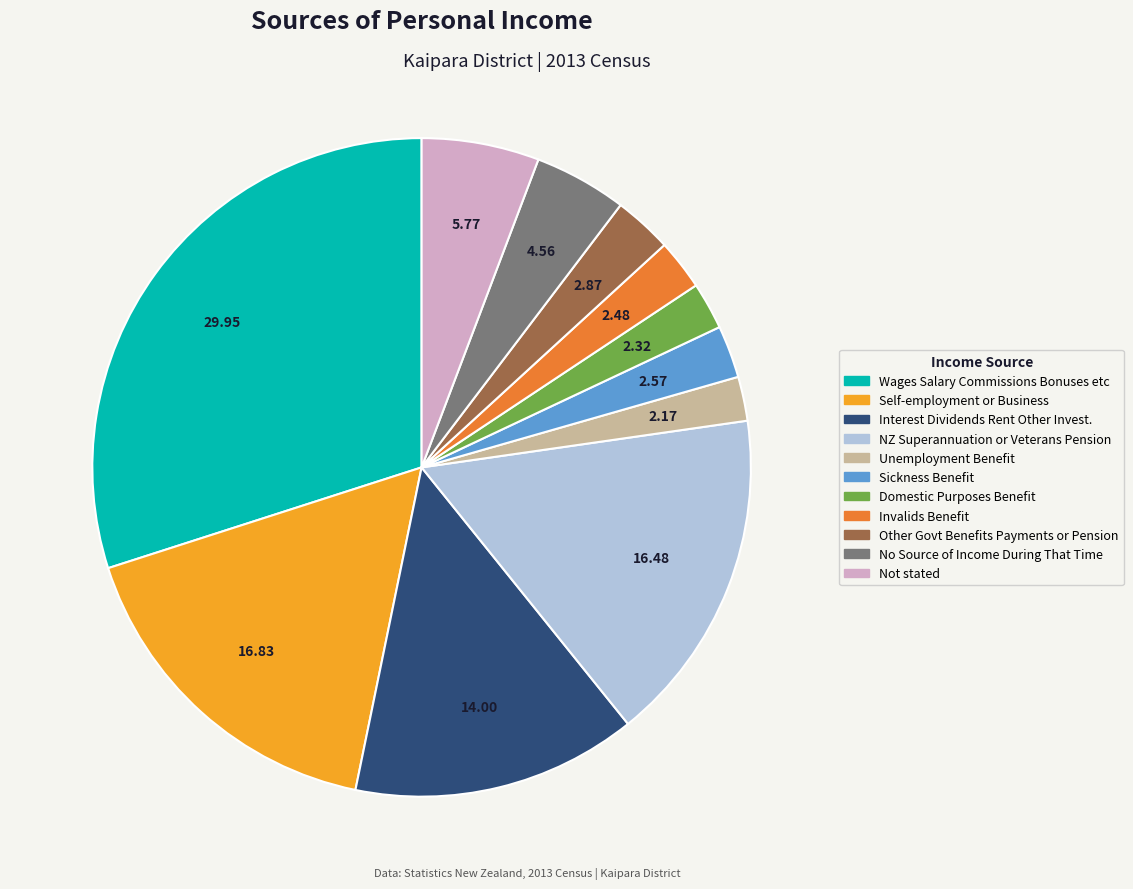

Count the number of slices in the pie.

11